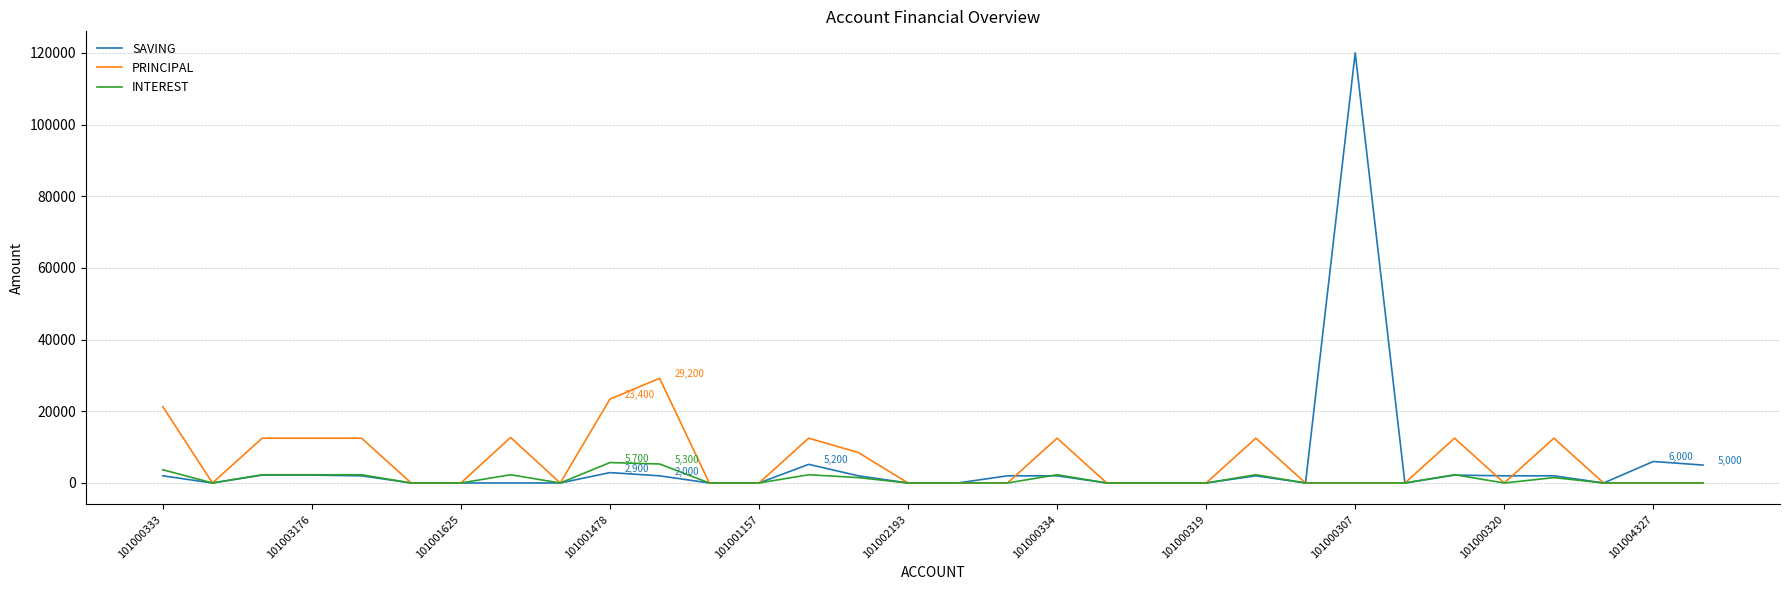

List the series in order of their peak value, lowest first.

INTEREST, PRINCIPAL, SAVING